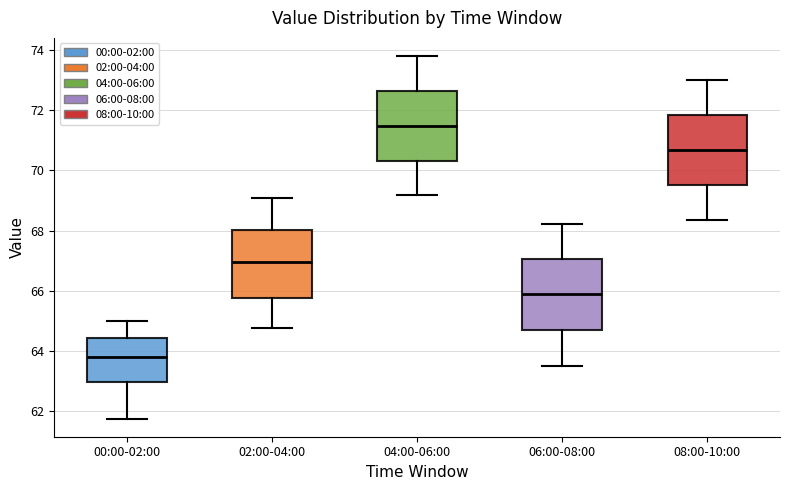

Where is the upper edge of the box for 08:00-10:00 on the y-axis? The values are not printed on the chart, so give them approximately, as read against the axis.

71.8